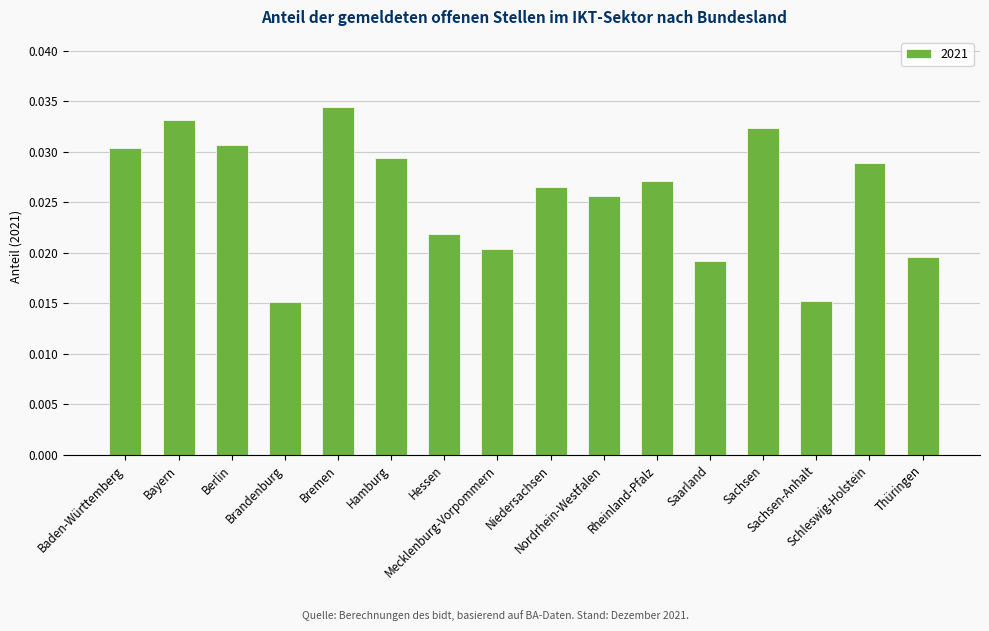

Which label corresponds to the largest value in the chart?

Bremen